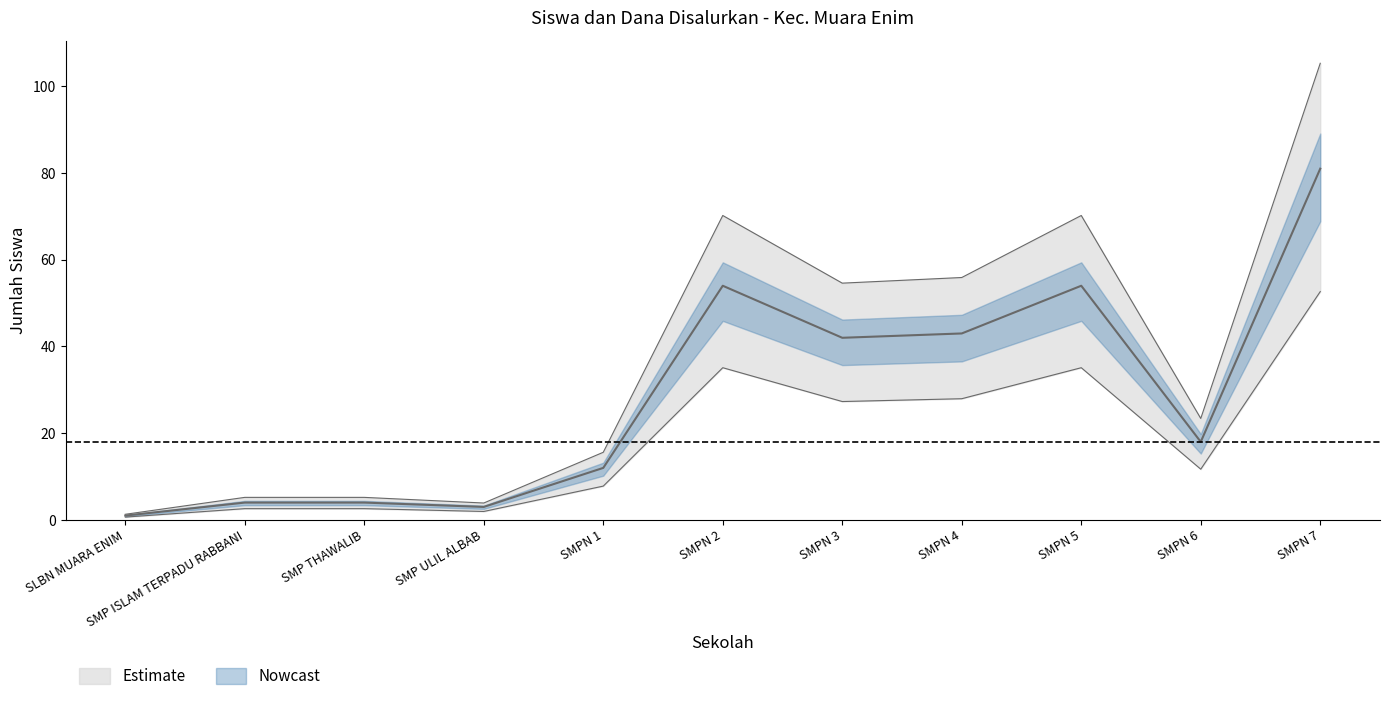

Where is the first local maximum for Siswa Disalurkan?

SMPN 2